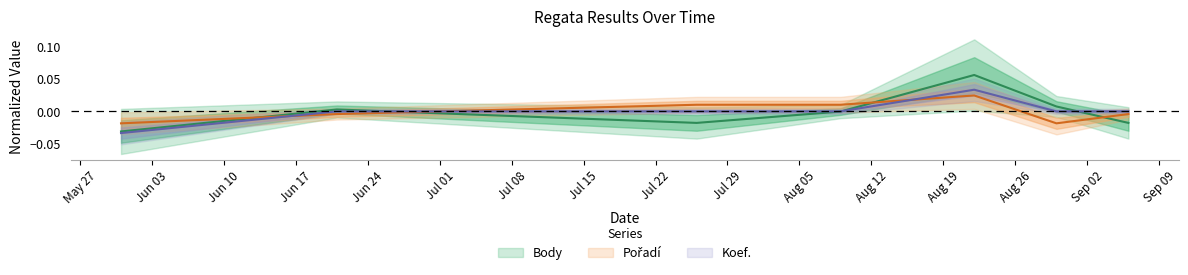

The Body series shows 0.0 at 2008-08-30. True or false?

True